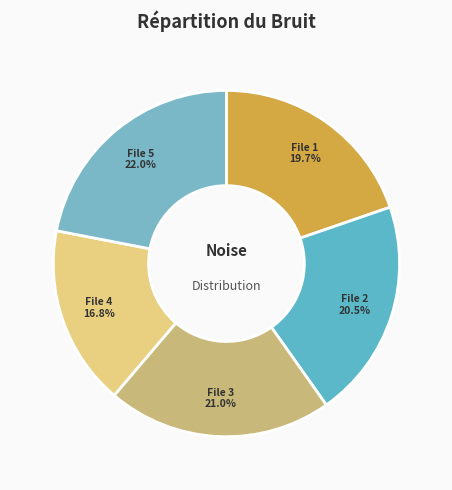

How many segments does this pie chart have?

5